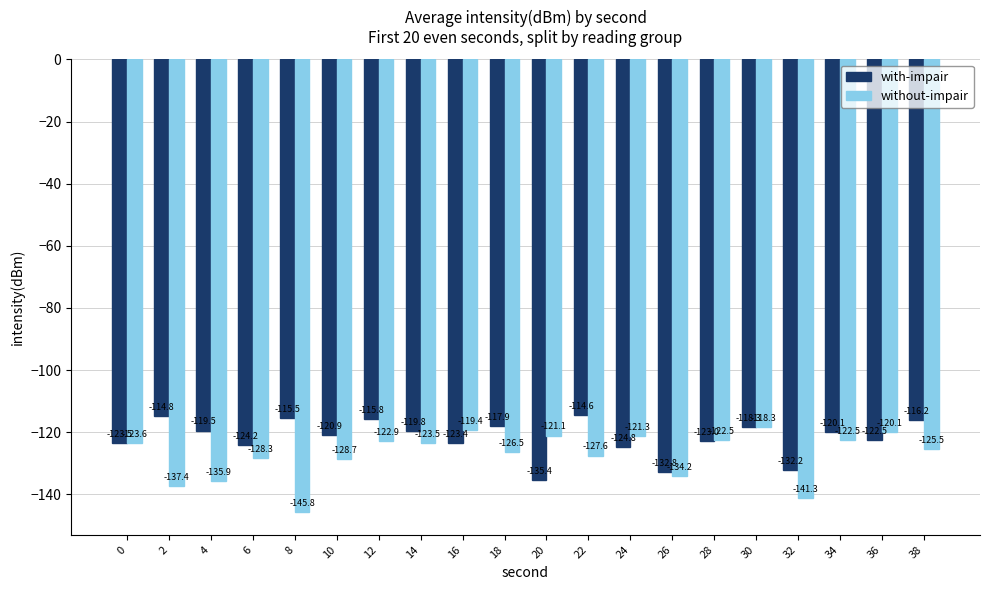

What is the average value of the without-impair series?

-127.3